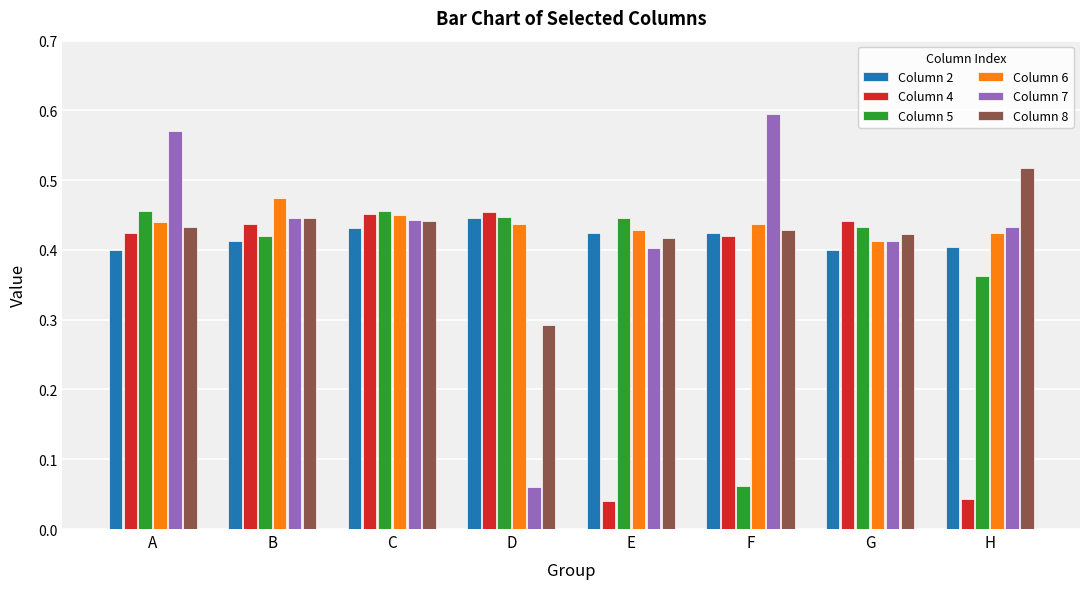

Which category has the lowest value in the Column 7 series?

D